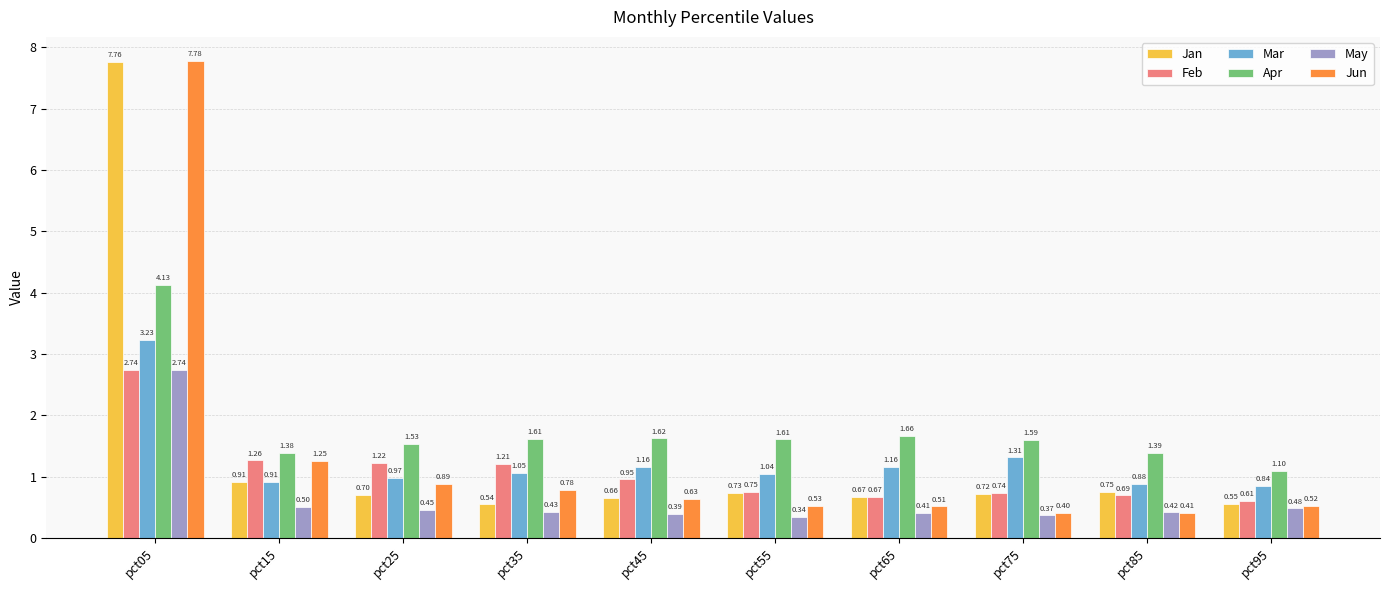

What are all the series names shown in the legend?

Jan, Feb, Mar, Apr, May, Jun